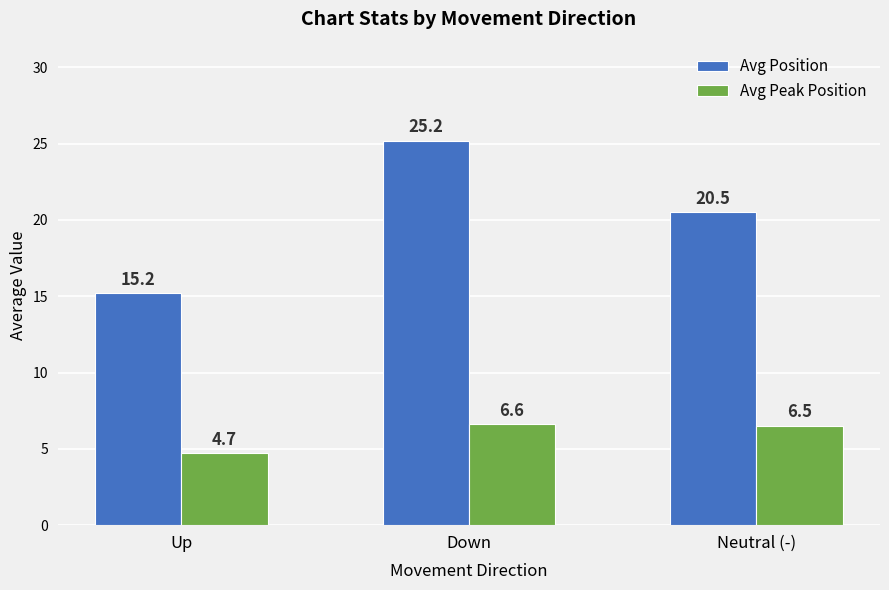

List the labels in order of Avg Position value, smallest first.

Up, Neutral (-), Down